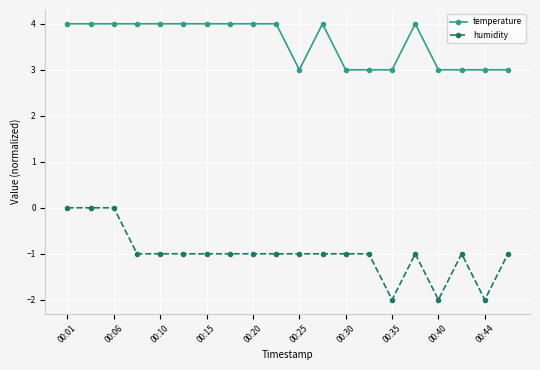

True or false: temperature has more than 0 interior local peaks.

True